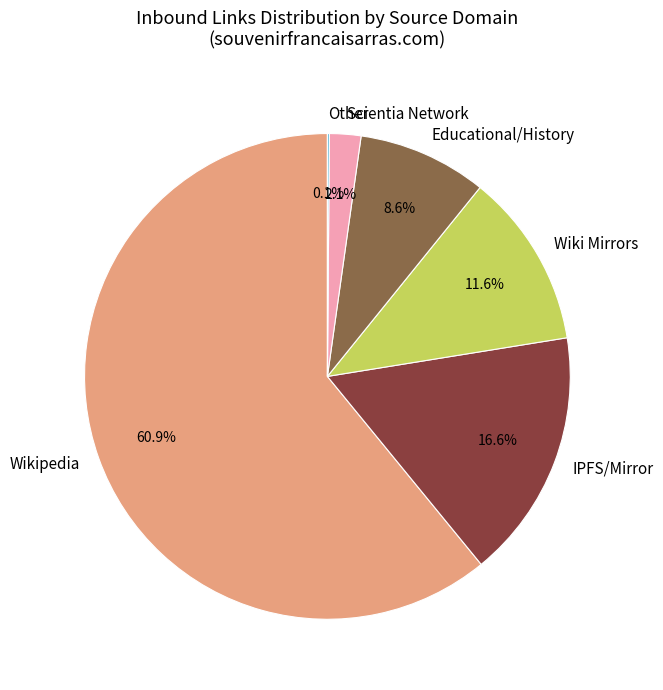

To the nearest percent, what is the difference between the largest and smallest slice percentages?

61%